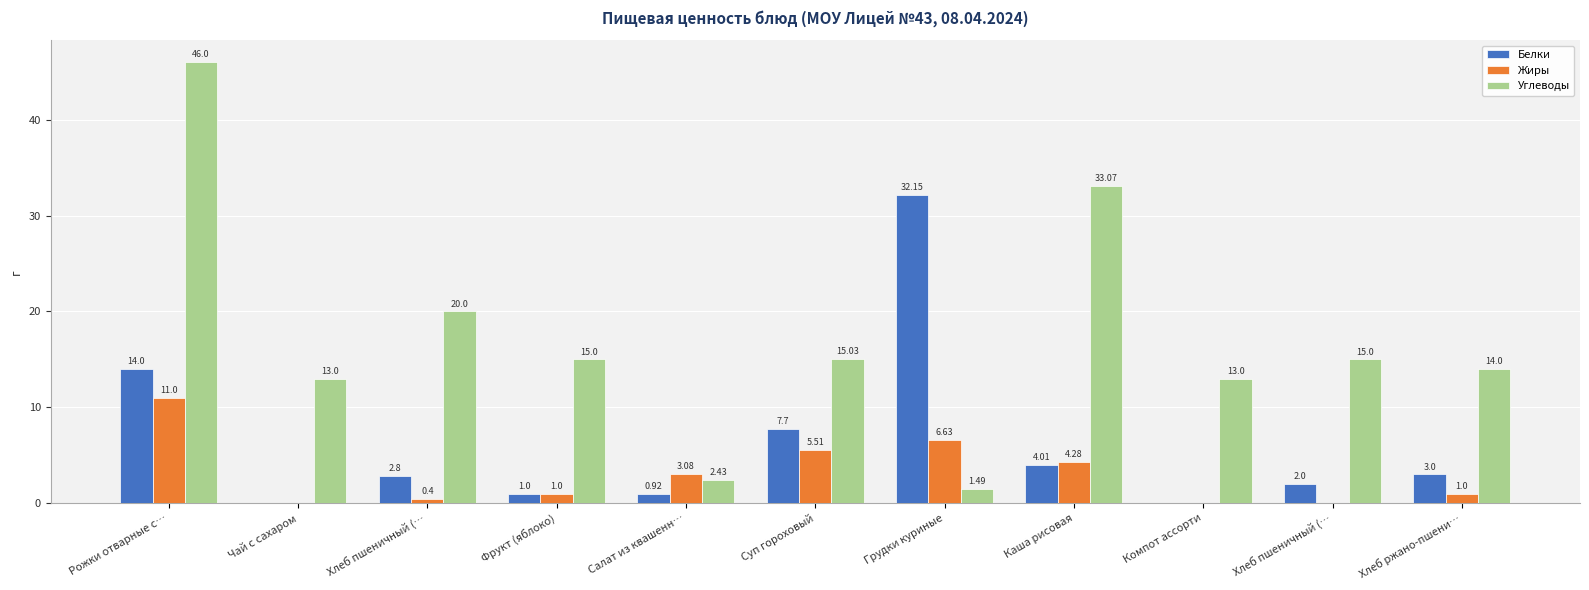

What is the sum of the Белки values at Фрукт (яблоко) and Компот ассорти?

1.0